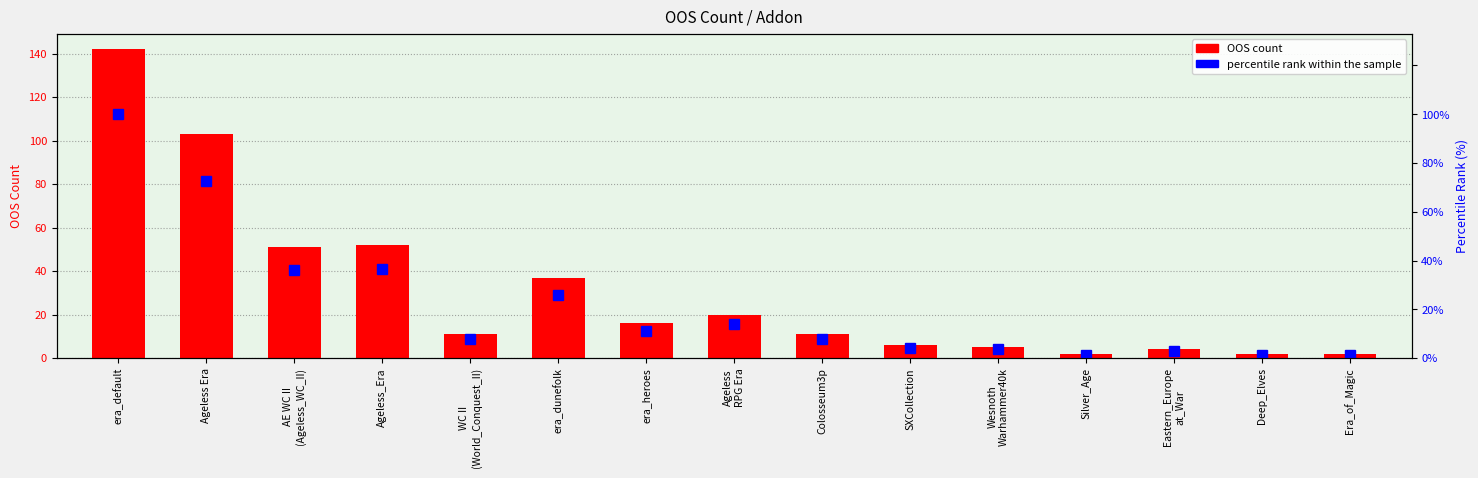

What position from the right is Ageless
RPG Era?

8